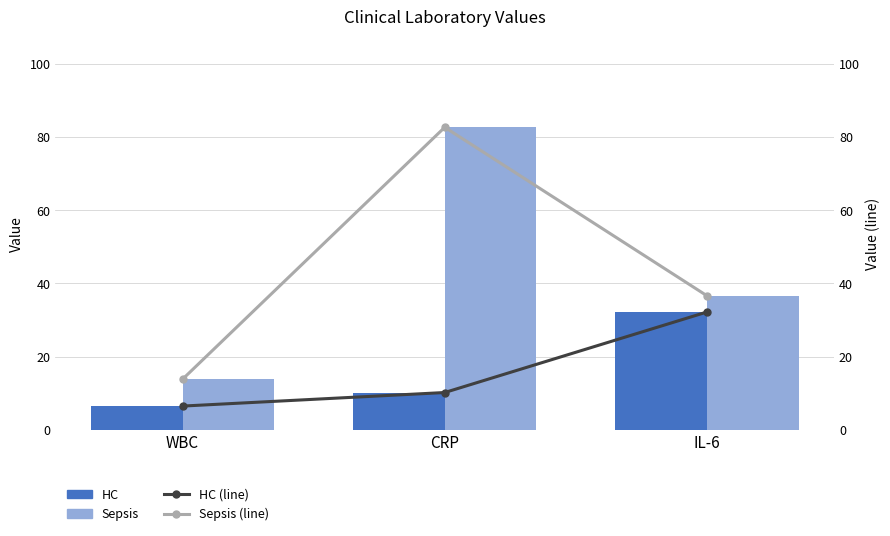

How many distinct data groups are displayed?

4